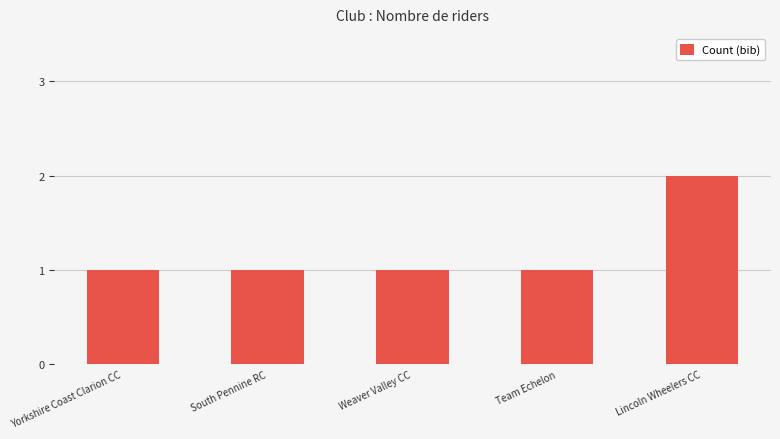

Between Lincoln Wheelers CC and South Pennine RC, which is larger?

Lincoln Wheelers CC